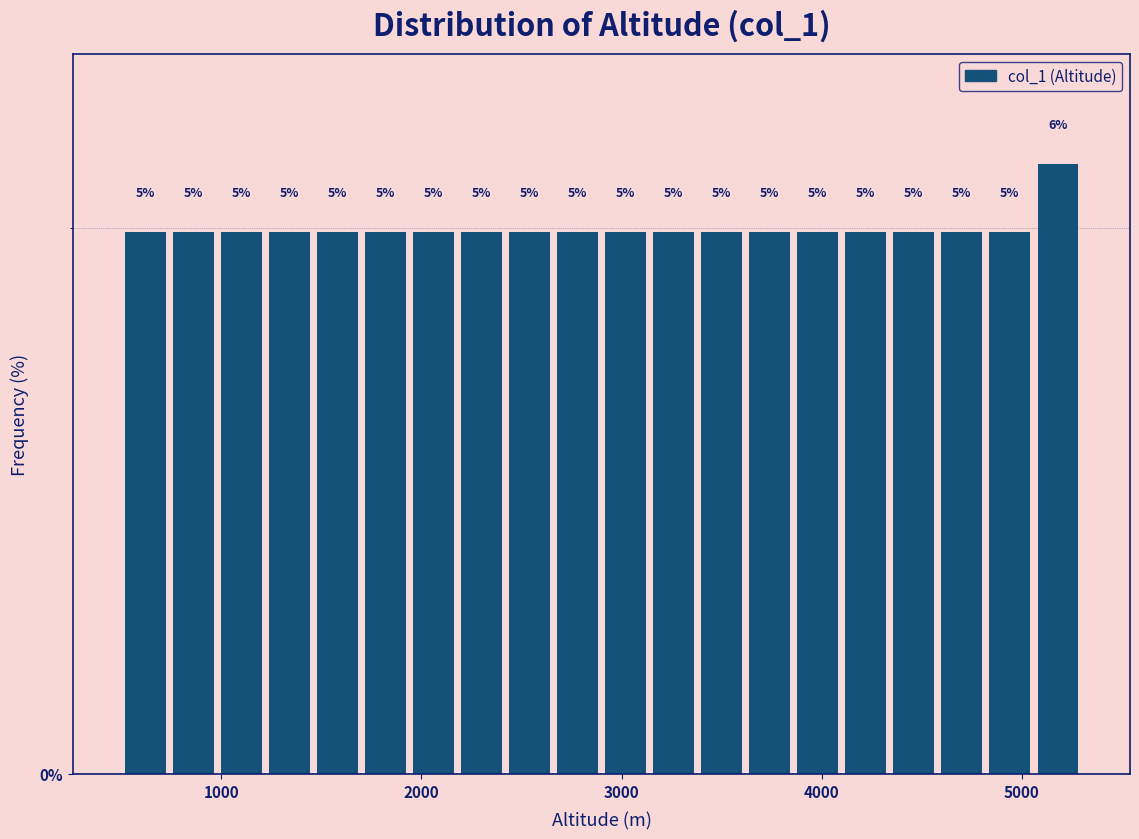

Around what value on the x-axis is the tallest bar? Give the approximate position of its centre, as read against the axis.

5200